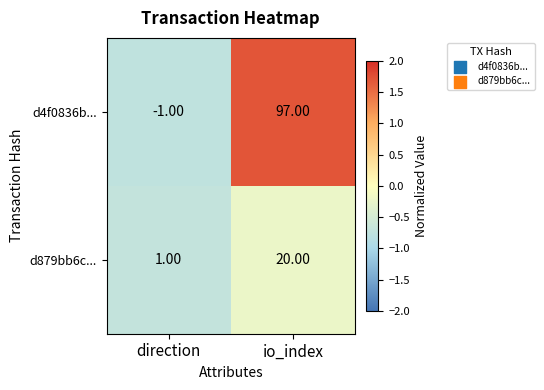

Between direction and io_index, which series saw the biggest shift?

d4f0836b...